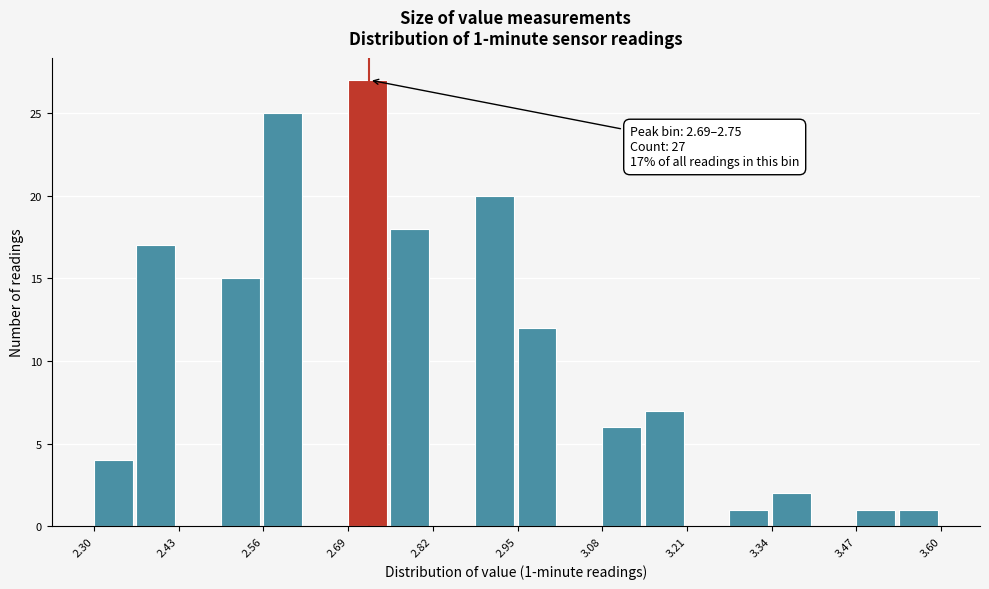

Around what value on the x-axis is the tallest bar? Give the approximate position of its centre, as read against the axis.

2.72